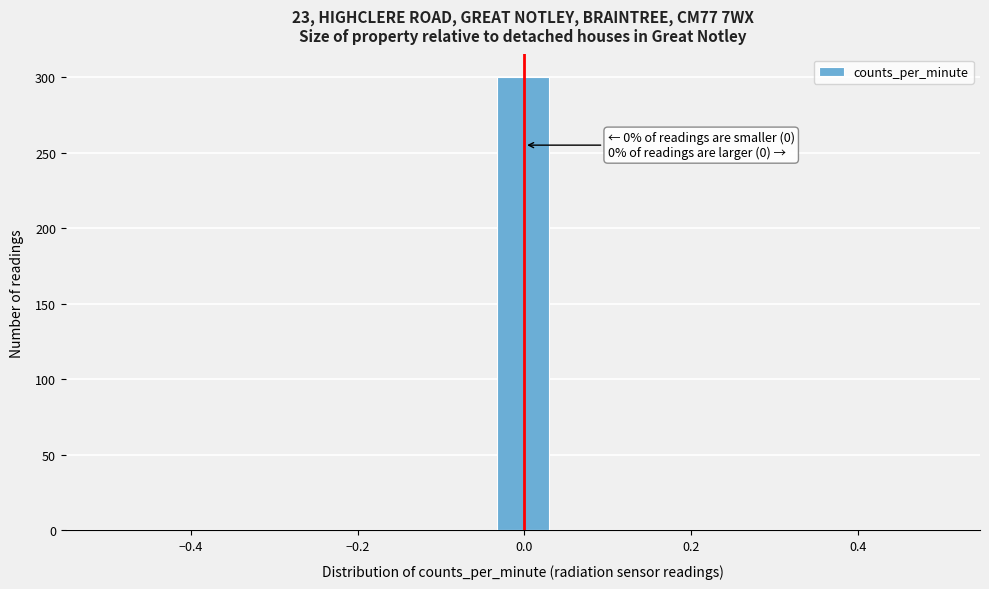

Read against the x-axis, roughly where is the centre of the tallest bar?

0.00